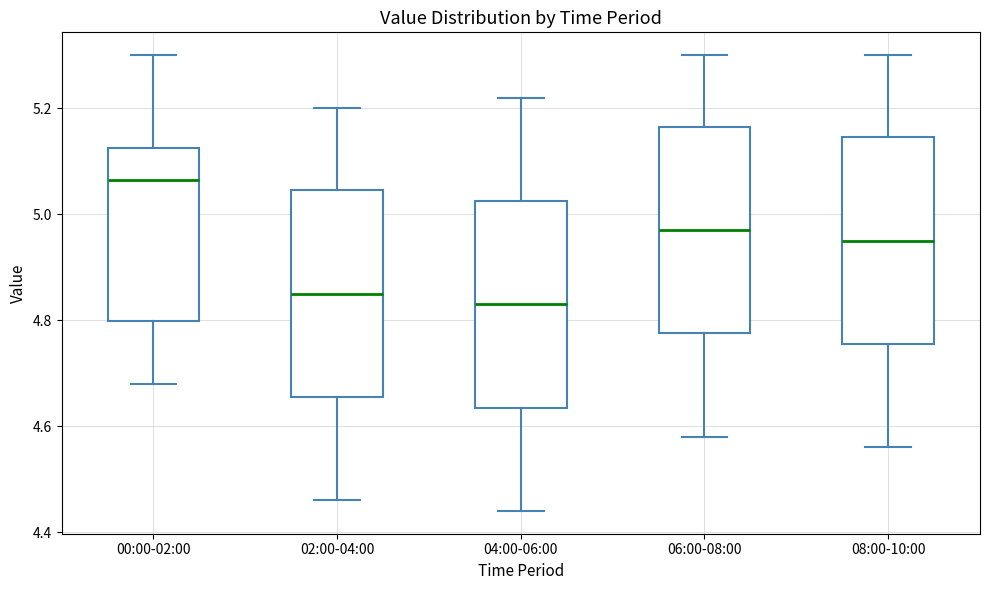

Where does the upper whisker of the box for 04:00-06:00 end on the y-axis? The values are not printed on the chart, so give them approximately, as read against the axis.

5.22